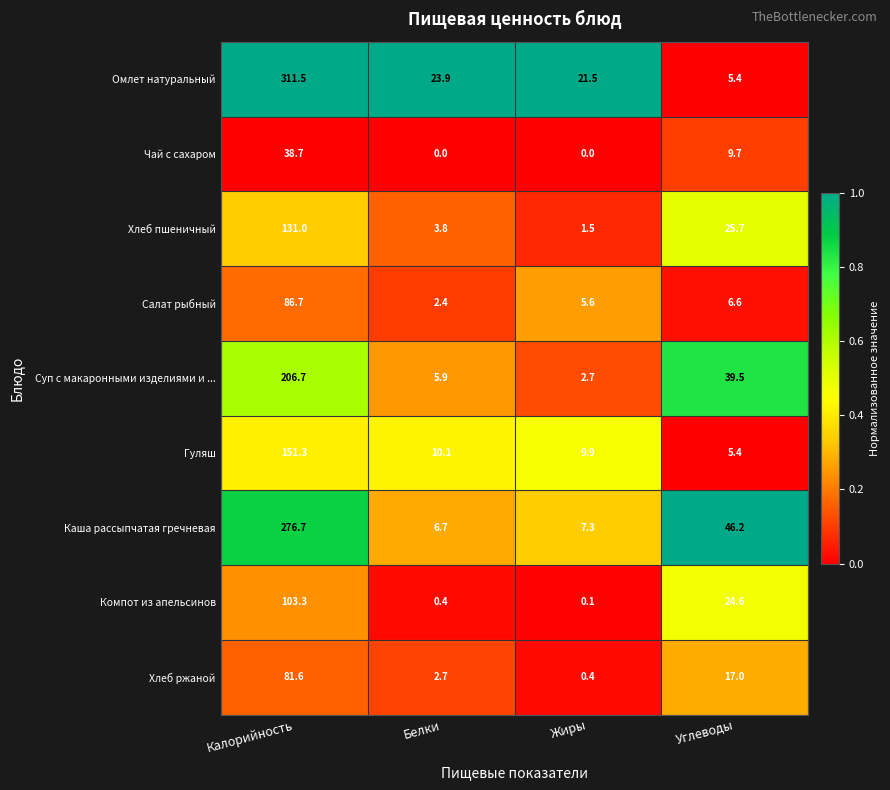

What is the sum of the Суп с макаронными изделиями и ... values at Калорийность and Жиры?

209.4